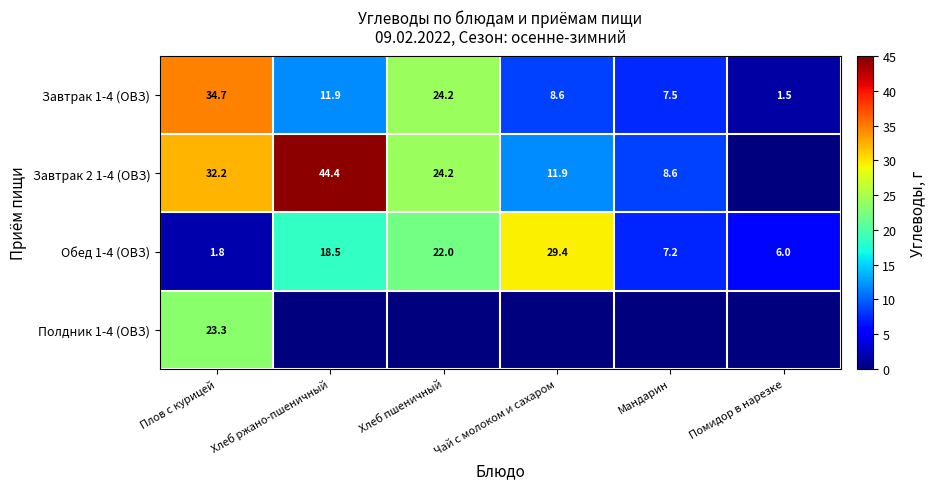

What is the lowest value of the Обед 1-4 (ОВЗ) series?

1.8